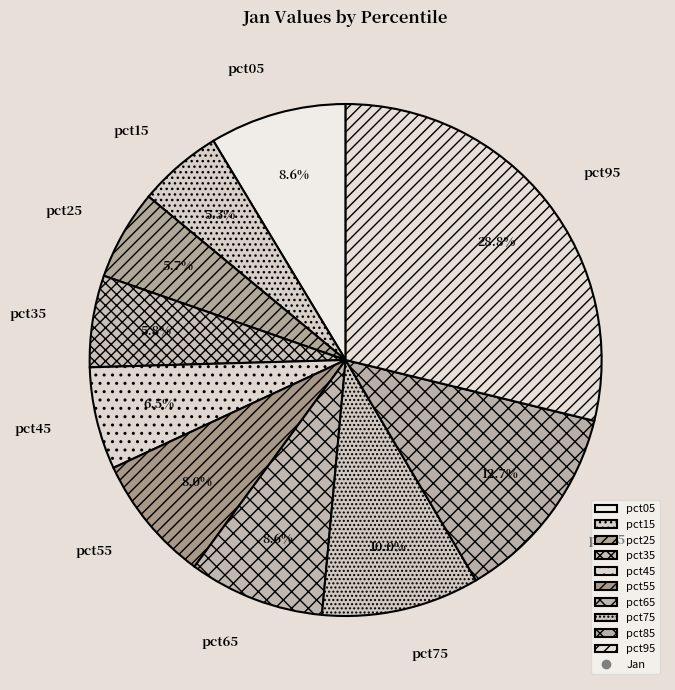

To the nearest percent, what percentage of the pie is pct65?

9%